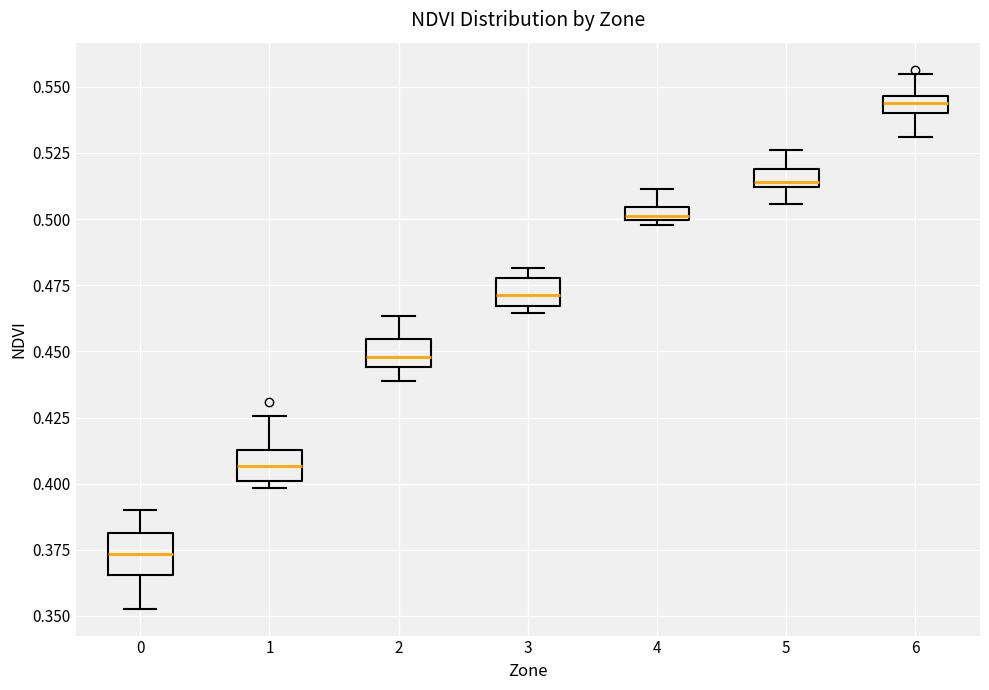

Where is the lower edge of the box at x = 5 on the y-axis? The values are not printed on the chart, so give them approximately, as read against the axis.

0.510